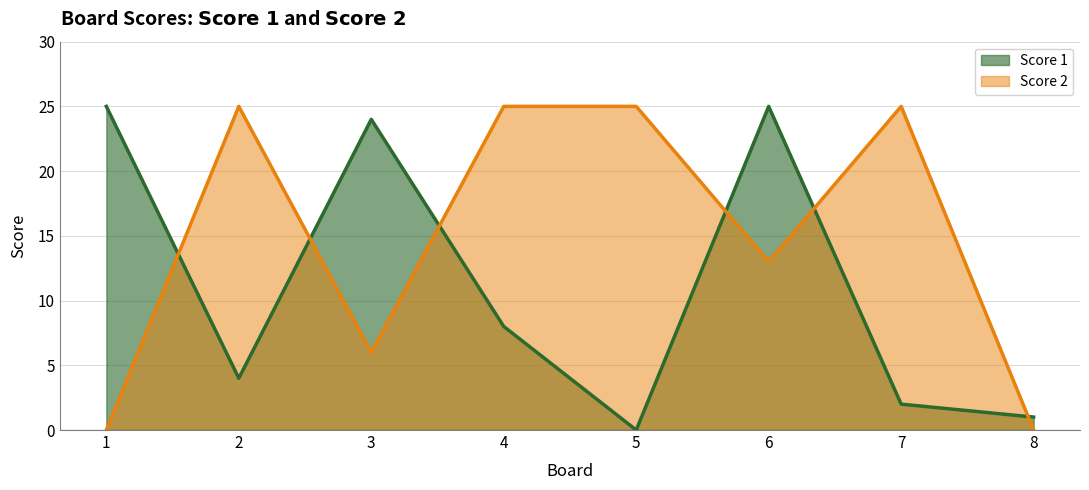

Read the Score 2 value at 3, to the nearest 10.

10